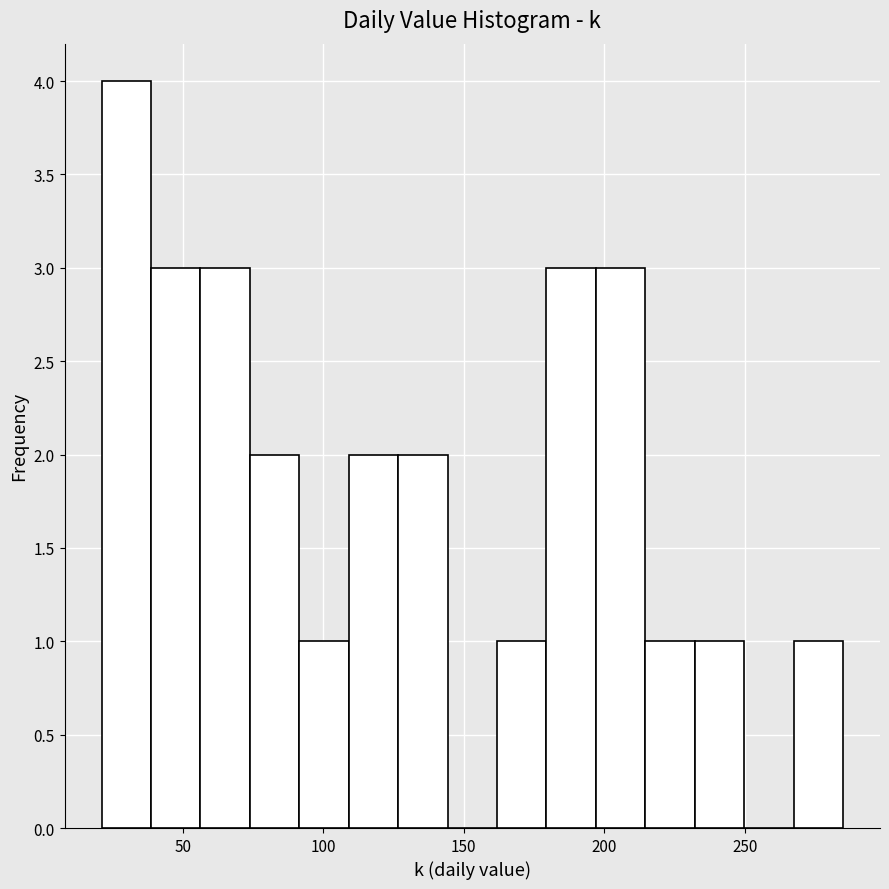

Read against the x-axis, roughly where is the centre of the tallest bar?

30